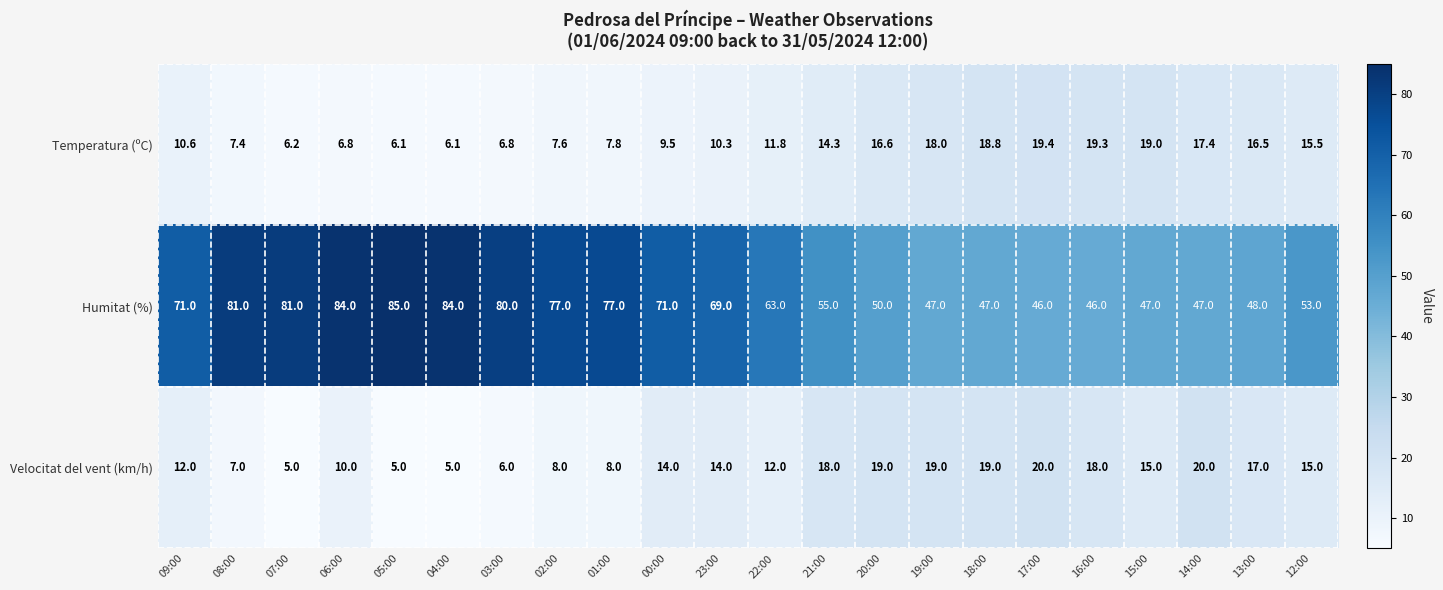

What is the total value across all series at 01:00?

92.8